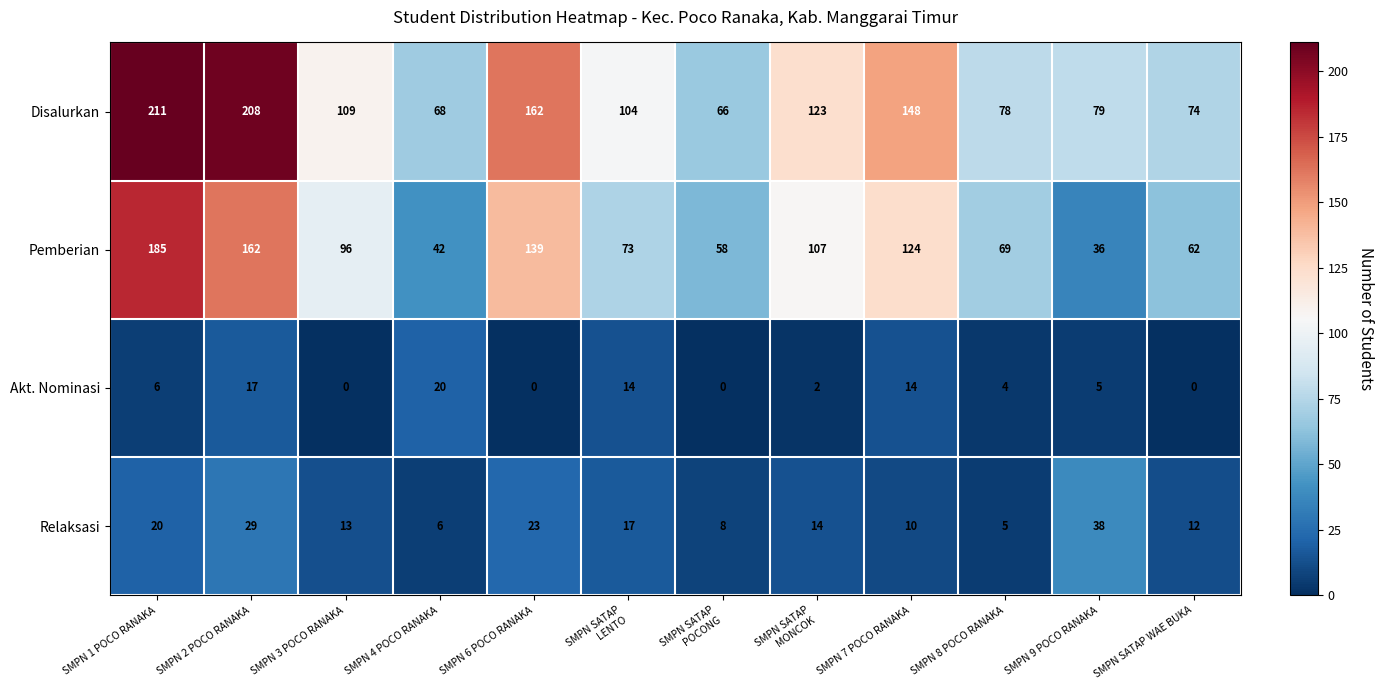

Rank the series at SMPN 1 POCO RANAKA from lowest to highest value.

Akt. Nominasi, Relaksasi, Pemberian, Disalurkan